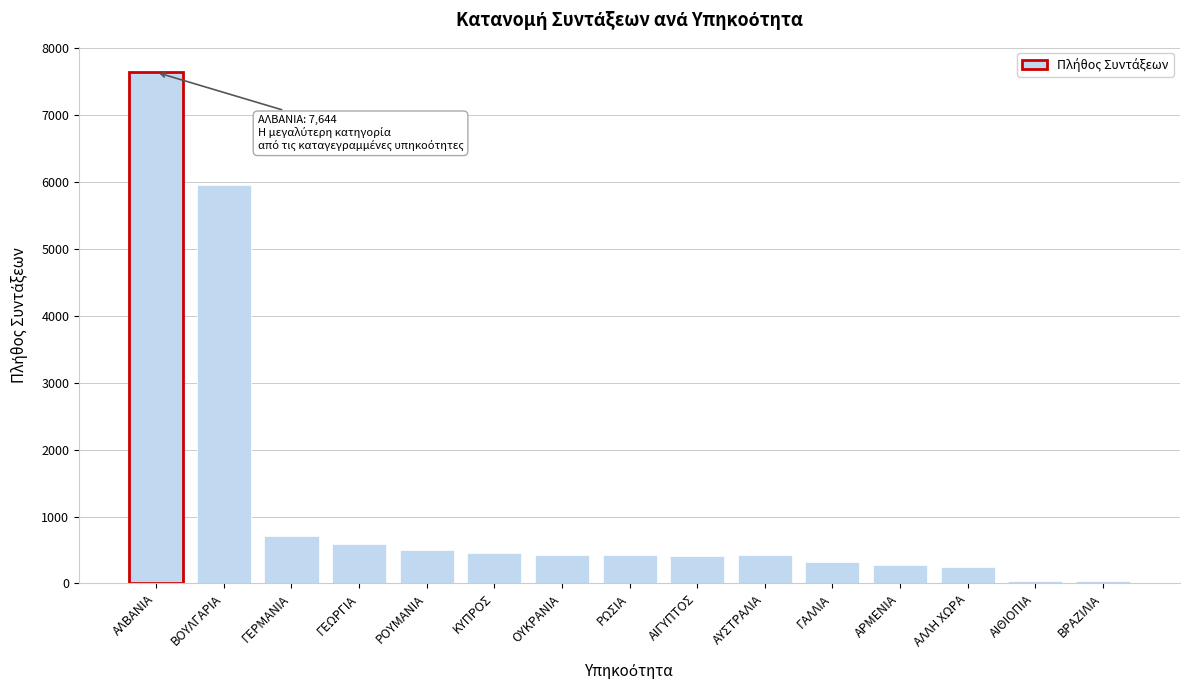

Between ΒΡΑΖΙΛΙΑ and ΑΙΓΥΠΤΟΣ, which is larger?

ΑΙΓΥΠΤΟΣ